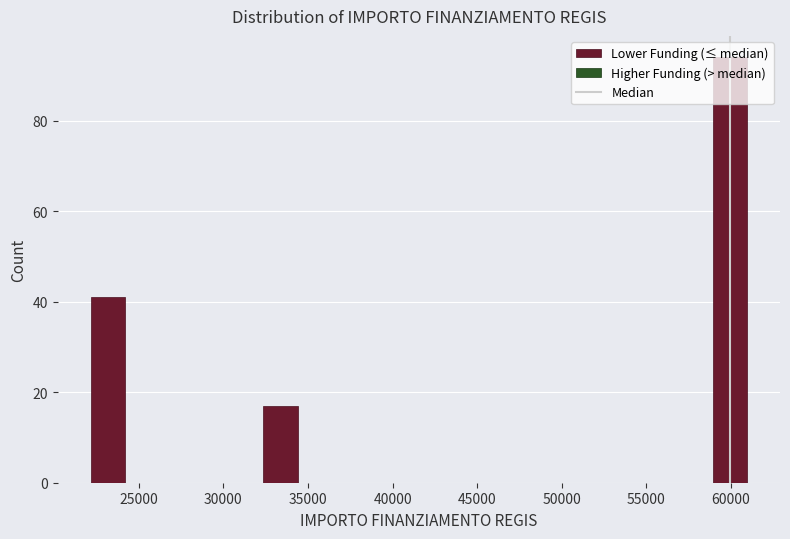

How tall is the bar that spans 59000 to 61000 on the x-axis? Neither the bar edges nor the heights are printed on the chart, so give them approximately, as read against the axes.

94